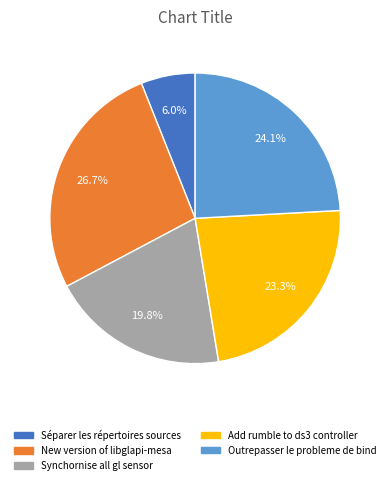

What is the ratio of the value at Séparer les répertoires sources to the value at New version of libglapi-mesa?

0.2